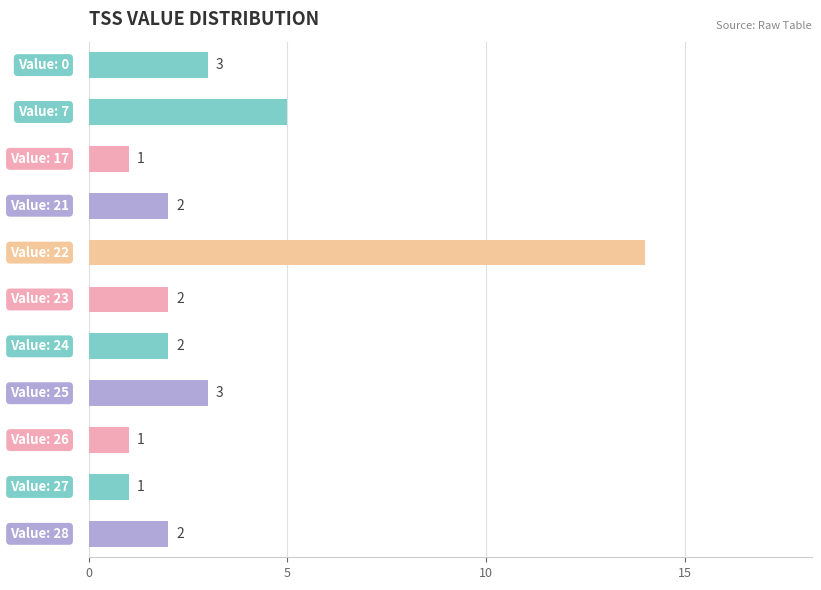

Are the bars horizontal?

Yes